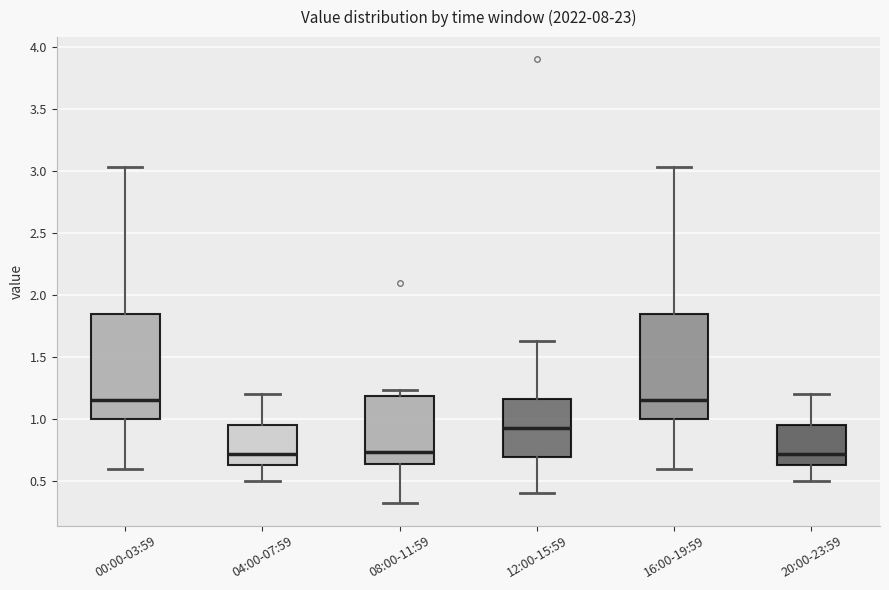

Reading left to right, read every box against the y-axis: the position of its median line, the range the box covers, and the ends of its whiskers. The values are not printed on the chart, so give them approximately, as read against the axis.

00:00-03:59: median 1.15, box 1.00 to 1.85, whiskers 0.60 to 3.05
04:00-07:59: median 0.70, box 0.65 to 0.95, whiskers 0.50 to 1.20
08:00-11:59: median 0.75, box 0.65 to 1.20, whiskers 0.30 to 1.25
12:00-15:59: median 0.95, box 0.70 to 1.15, whiskers 0.40 to 1.65
16:00-19:59: median 1.15, box 1.00 to 1.85, whiskers 0.60 to 3.05
20:00-23:59: median 0.70, box 0.65 to 0.95, whiskers 0.50 to 1.20